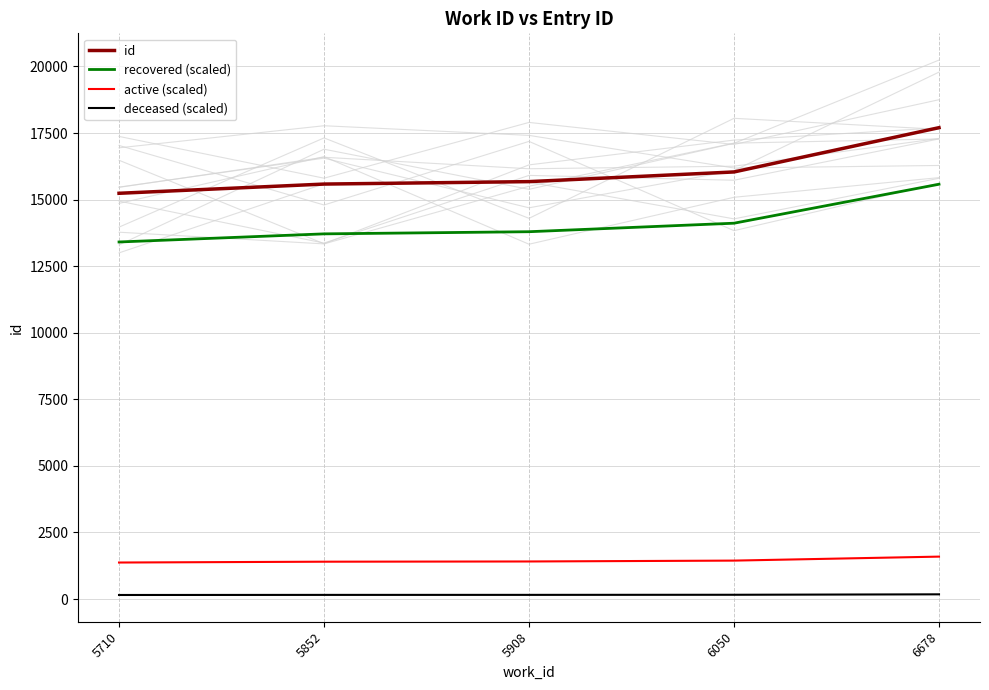

How many data points in id are above 15676?

2